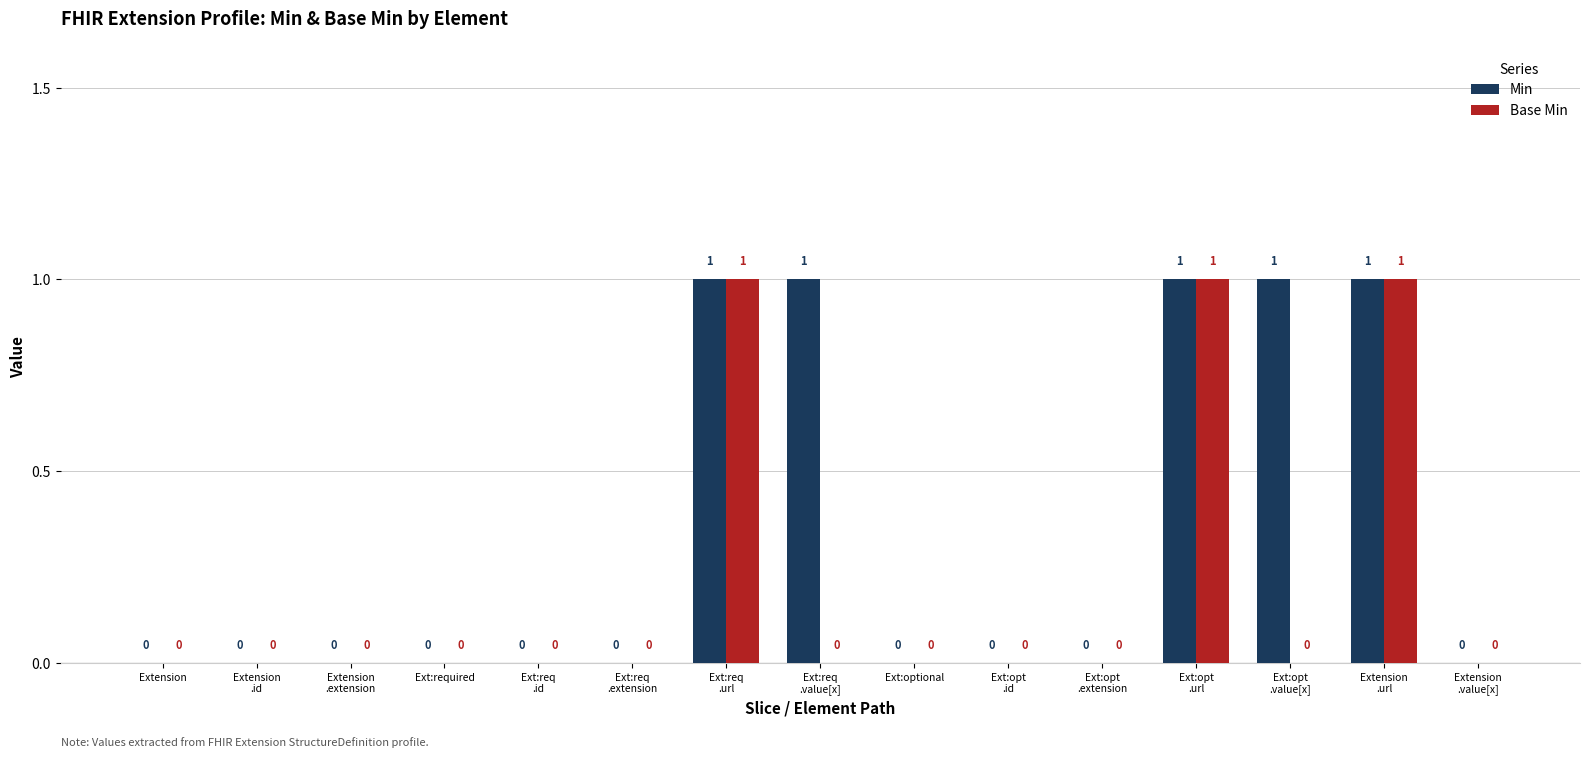

Which series has the largest total across all categories?

Min